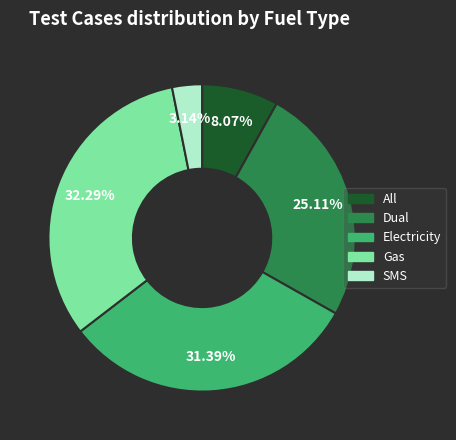

Which category has the biggest portion of the pie?

Gas